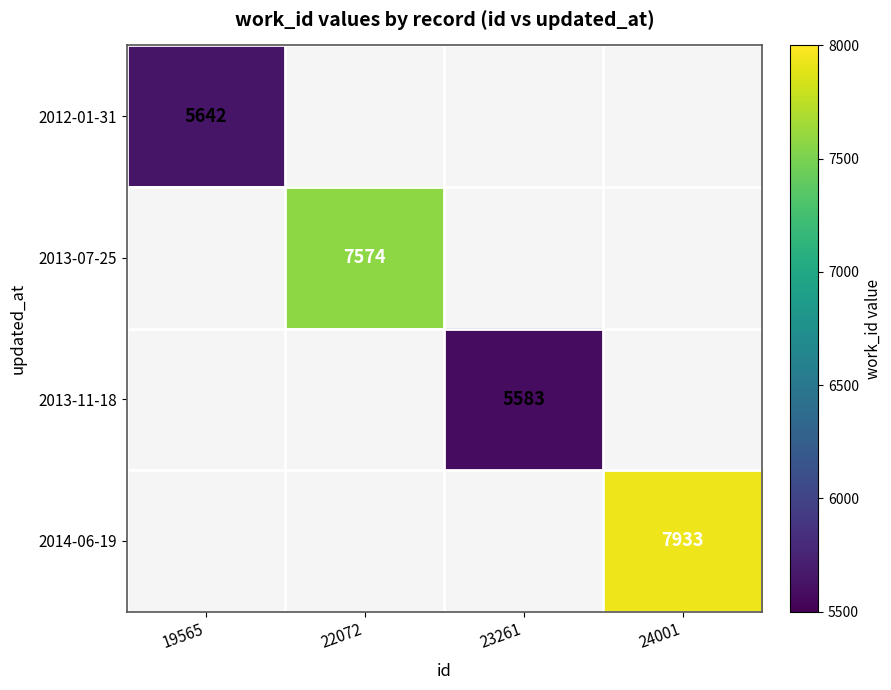

Which label corresponds to the smallest value in the chart?

22072